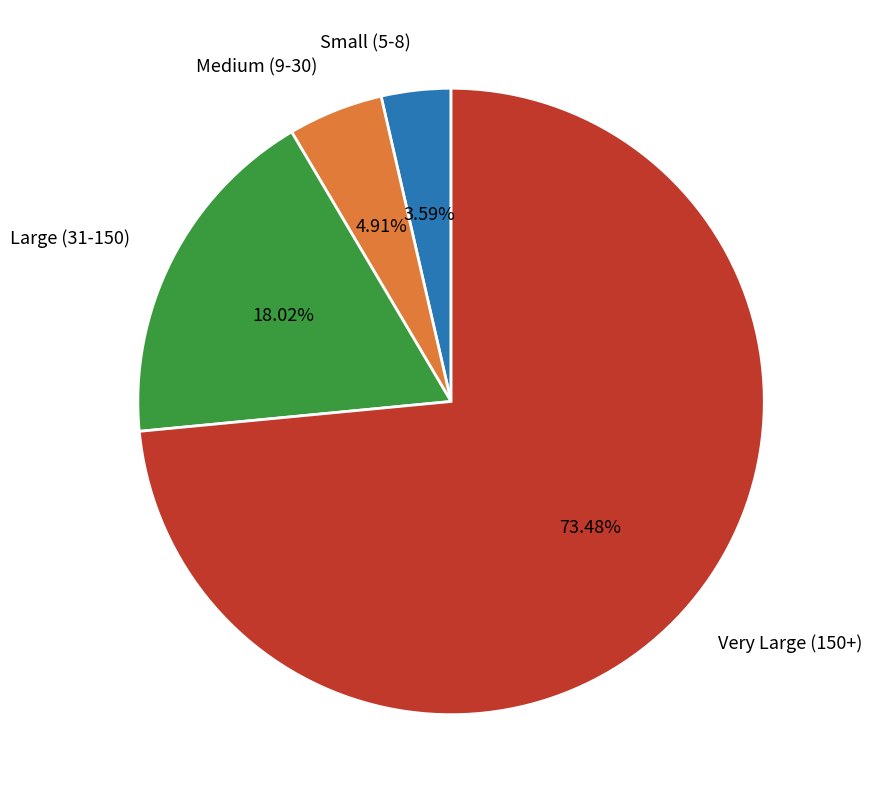

Which has a higher value, Large (31-150) or Small (5-8)?

Large (31-150)